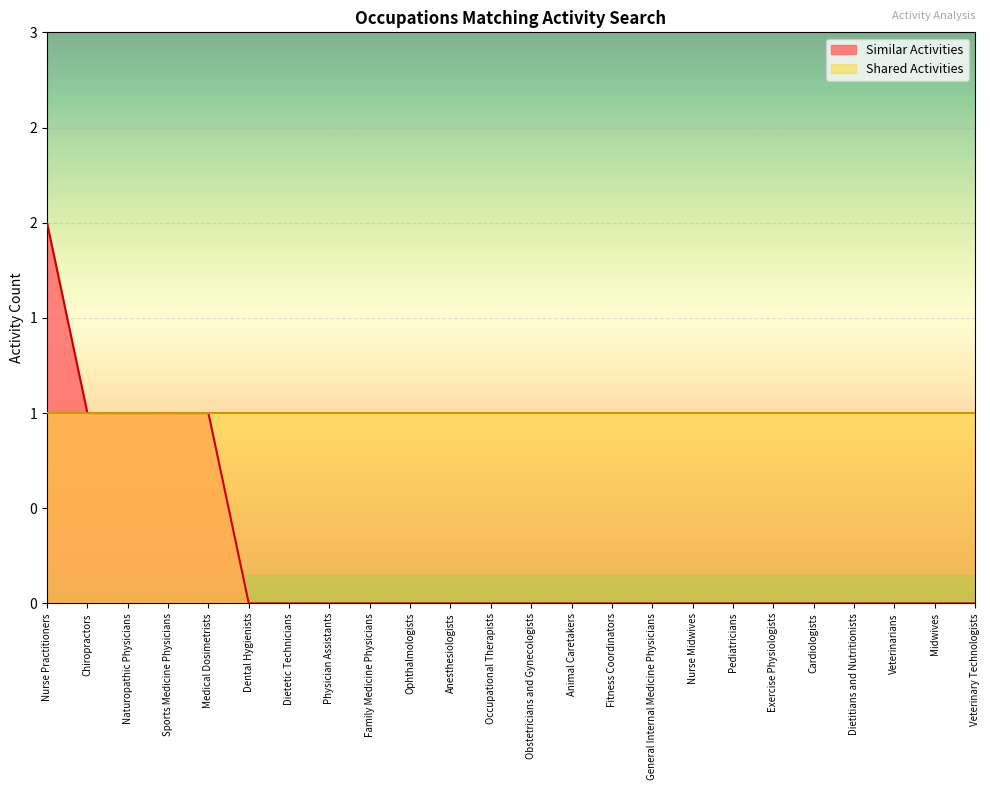

Reading right to left, extract all data points from this chart.

0	0	0	0	0	0	0	0	0	0	0	0	0	0	0	0	0	0	0	1	1	1	1	2